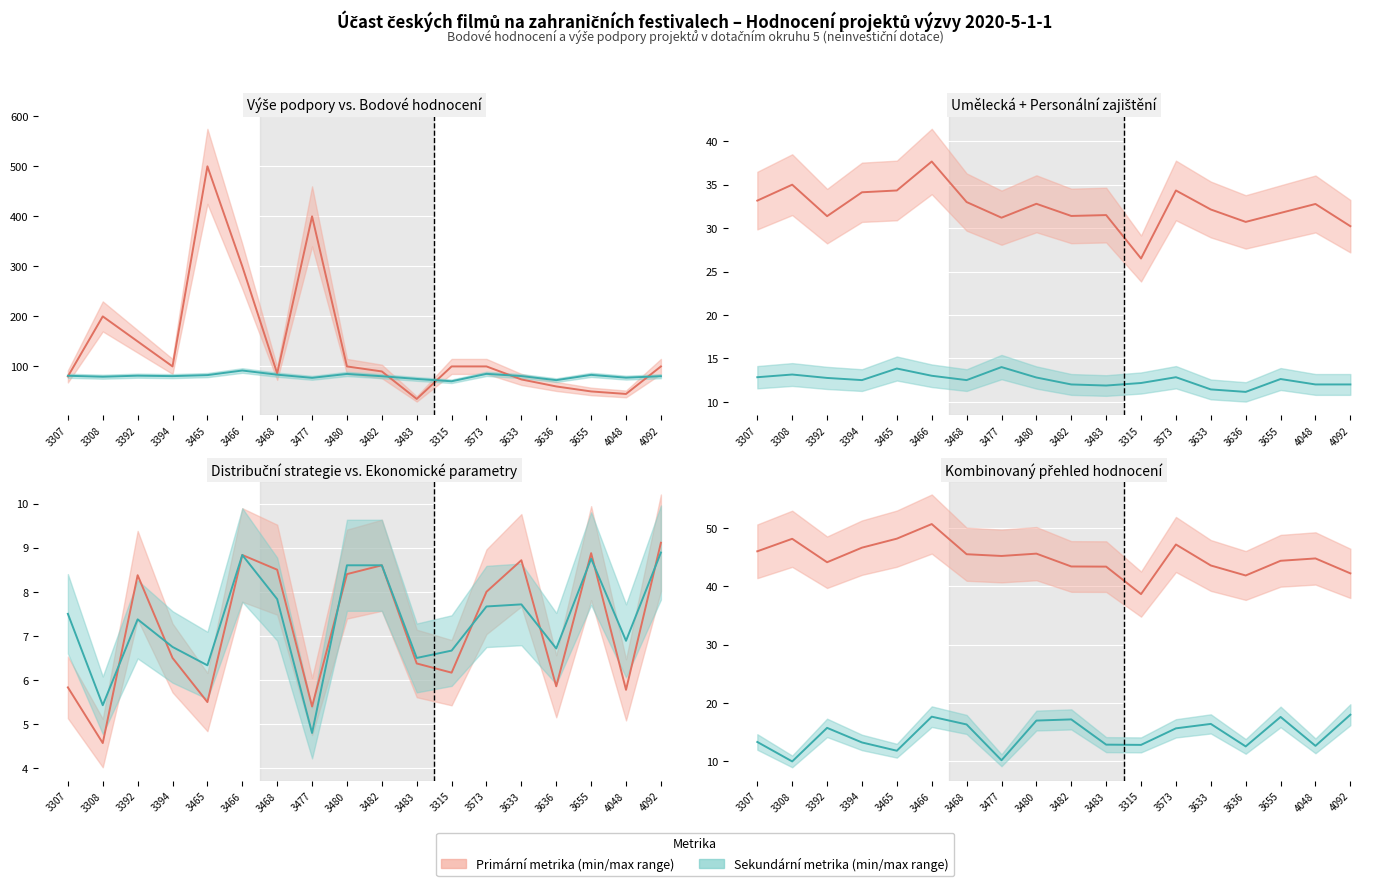

In Umělecká dramaturgická (col_9), how many points are higher than both neighbors (excluding endpoints)?

6